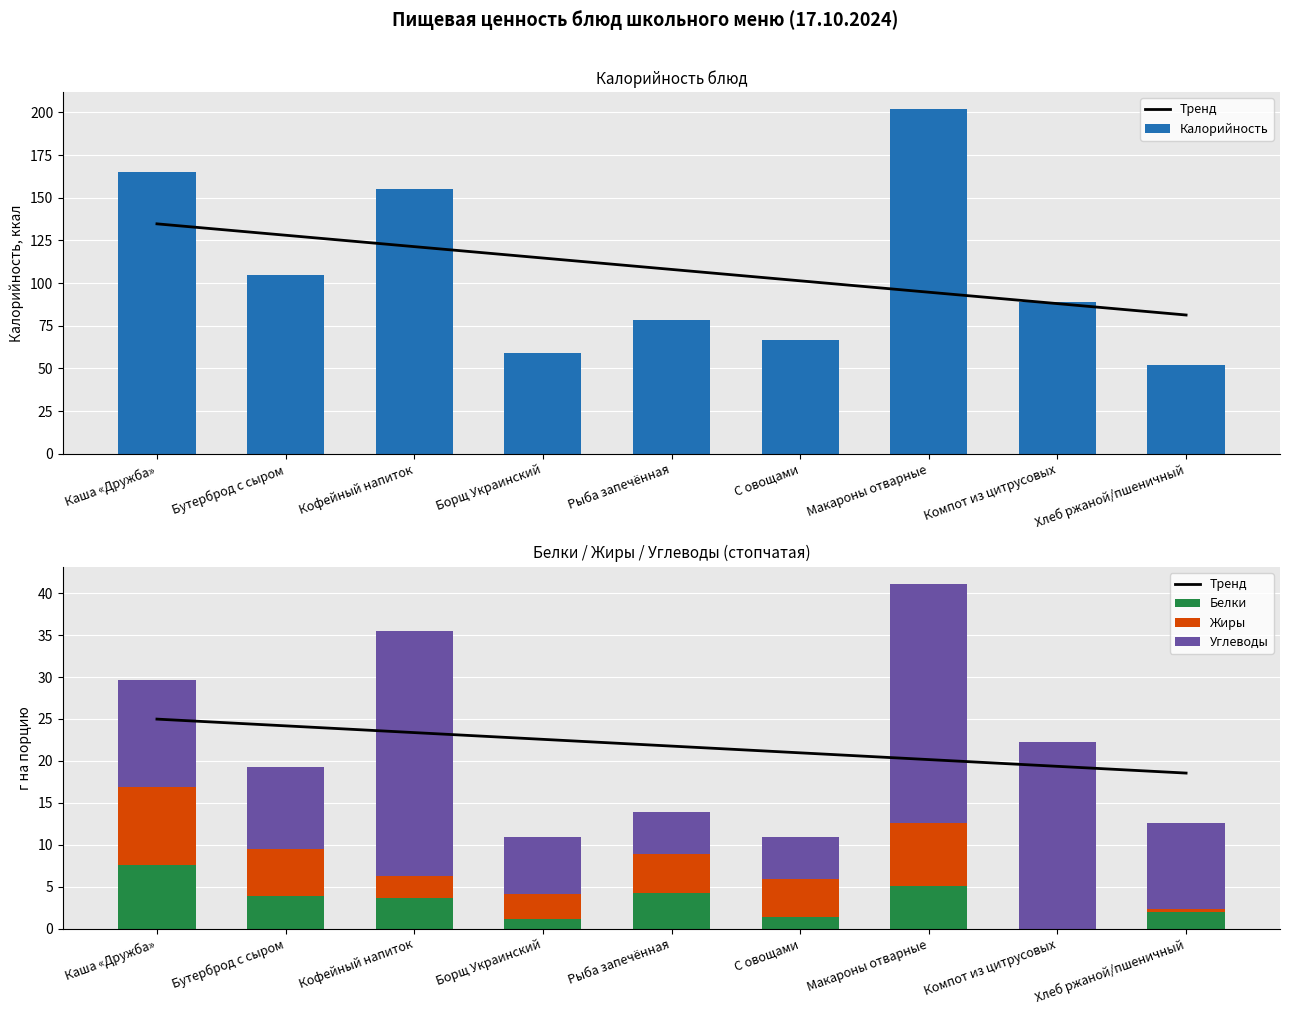

List the labels in order of Белки value, smallest first.

Компот из цитрусовых, Борщ Украинский, С овощами, Хлеб ржаной/пшеничный, Кофейный напиток, Бутерброд с сыром, Рыба запечённая, Макароны отварные, Каша «Дружба»